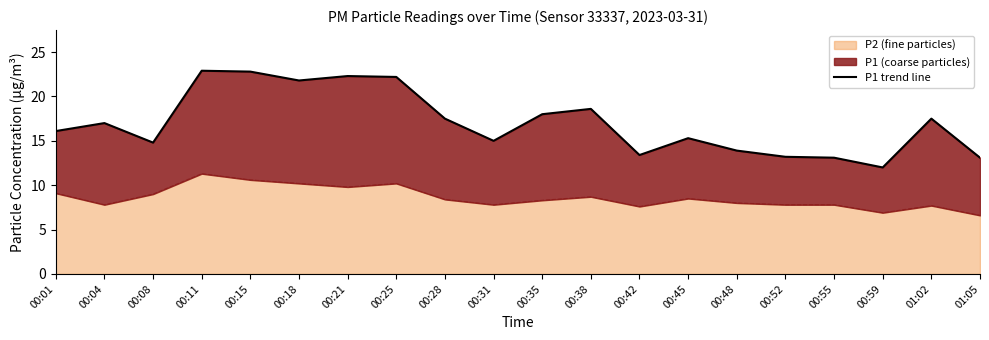

What value does the data have at 00:31?

15.0